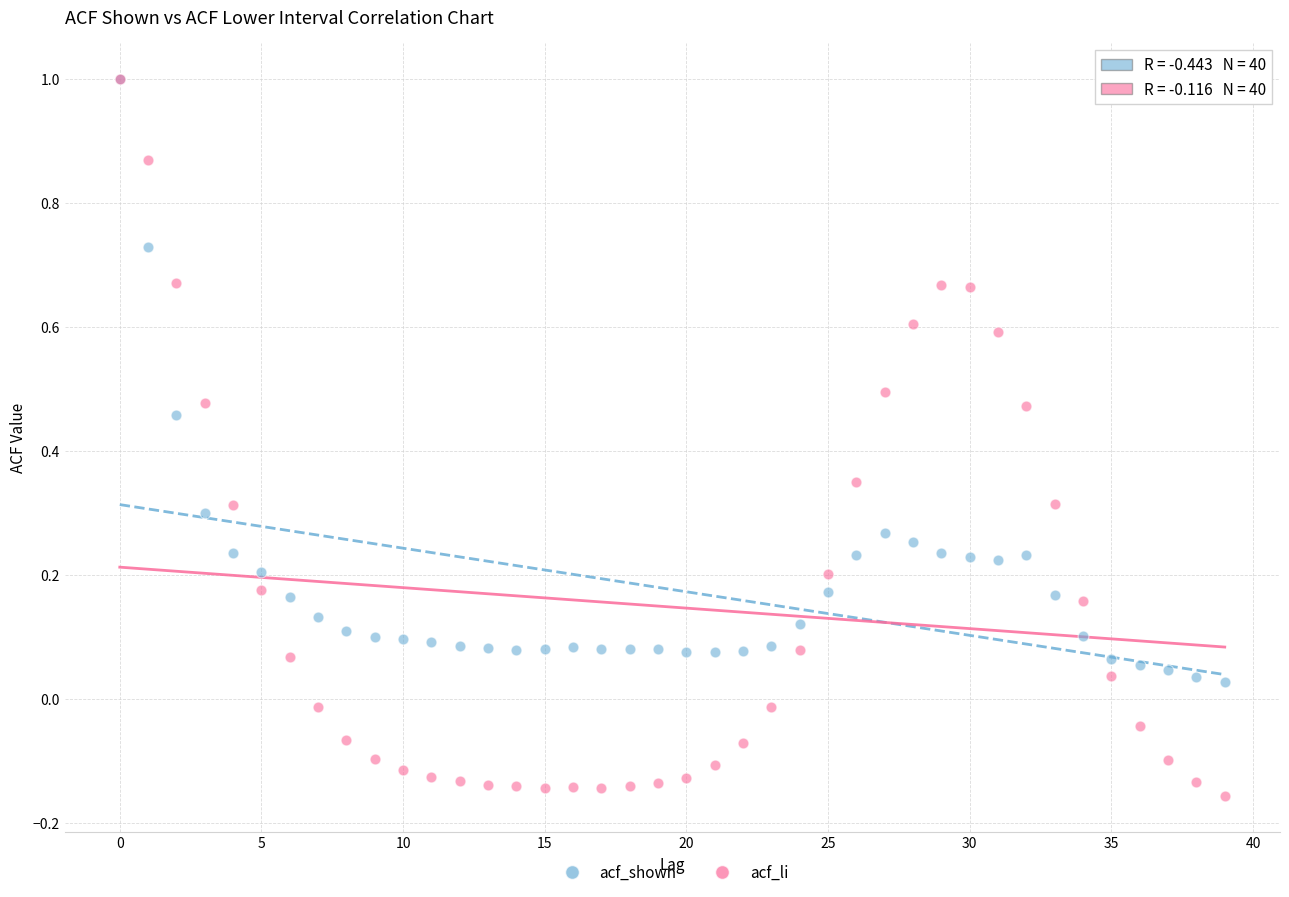

What are all the series names shown in the legend?

acf_shown, acf_li